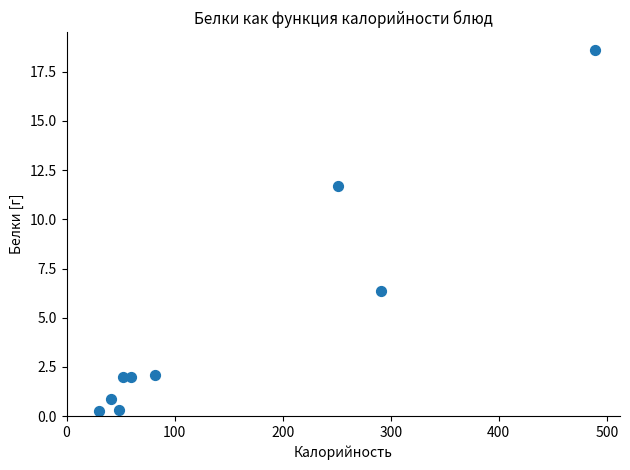

What is the average X value?

149.3